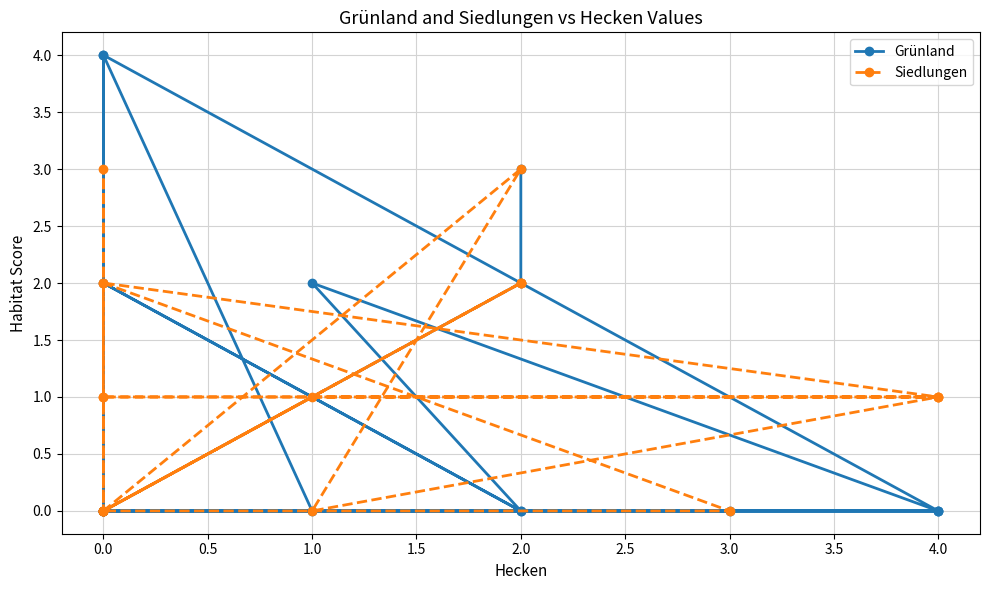

Which series has the largest range (max minus min)?

Grünland